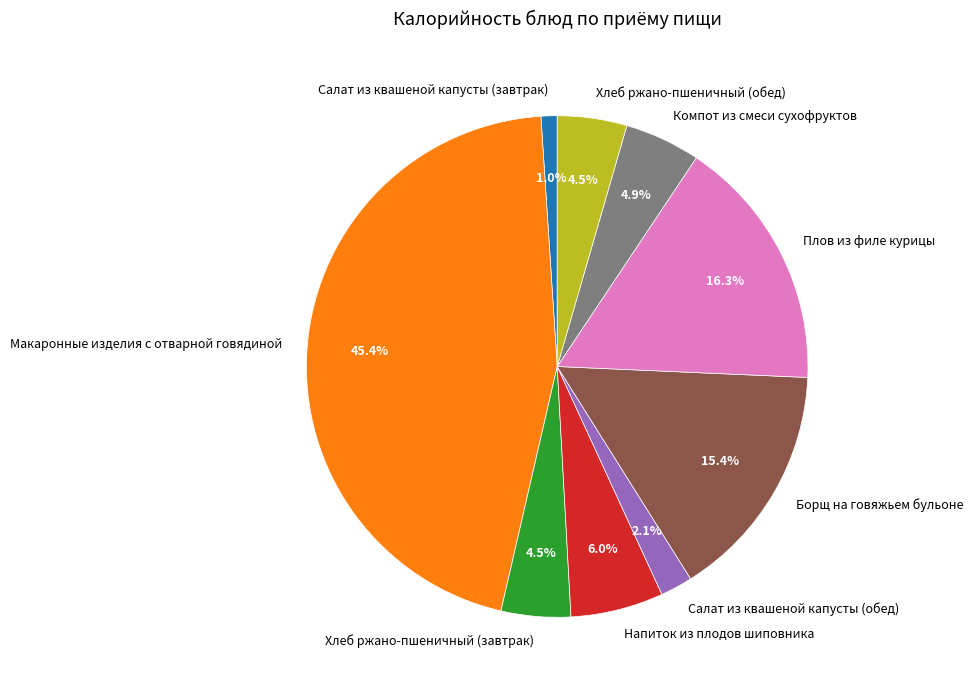

Which slice is the smallest?

Салат из квашеной капусты (завтрак)